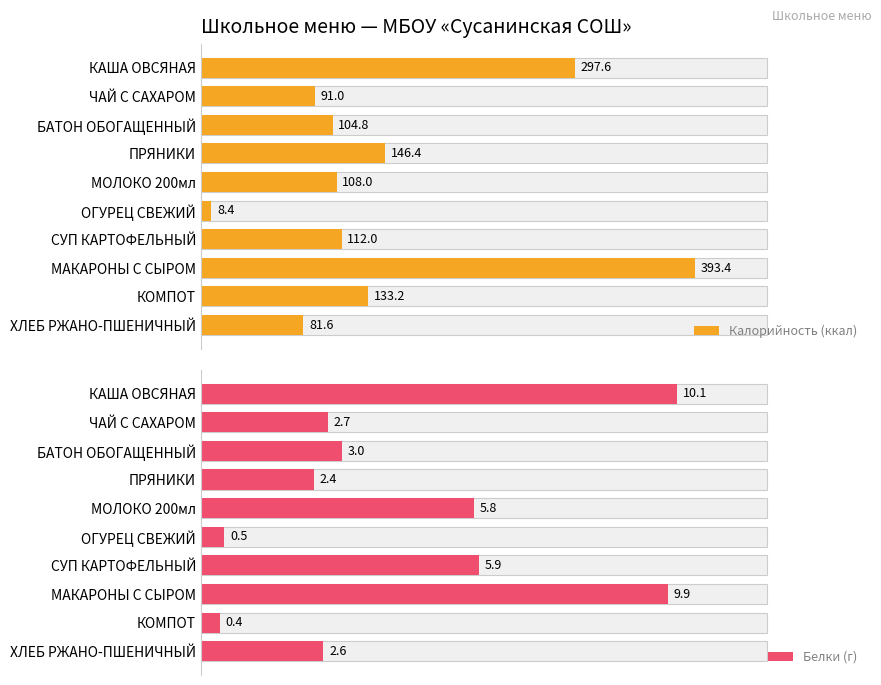

Rank the series at СУП КАРТОФЕЛЬНЫЙ from highest to lowest value.

Калорийность (ккал), Белки (г)